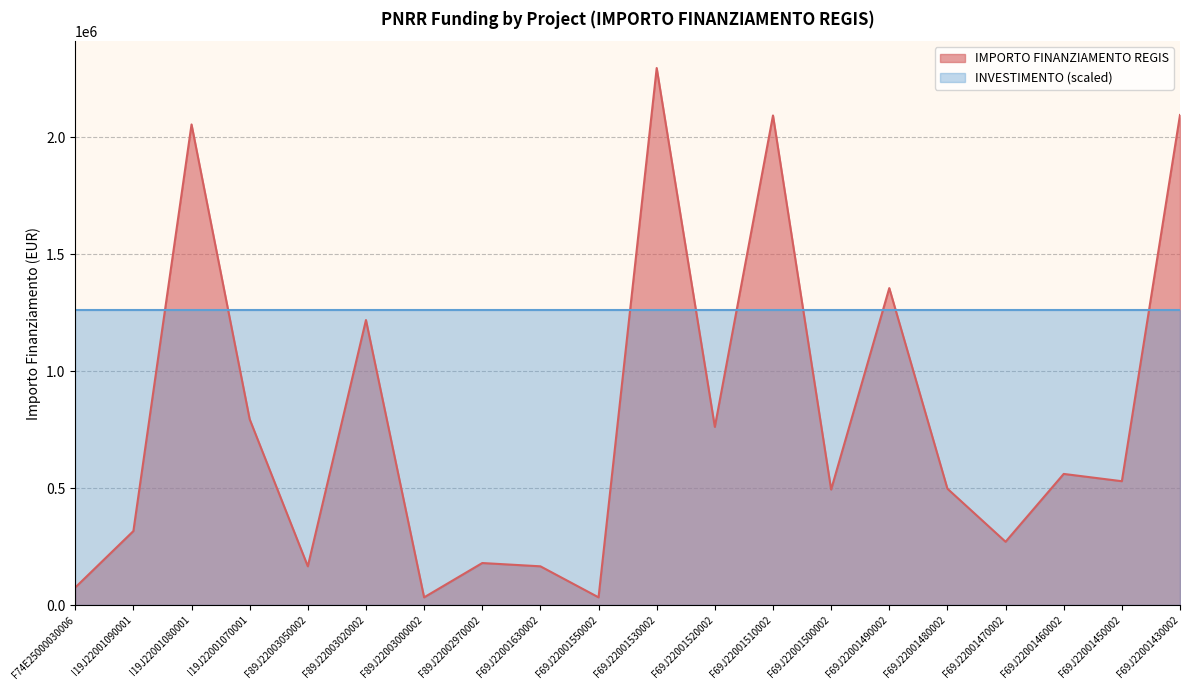

What is the ratio of the value at F74E25000030006 to the value at F69J22001460002?

0.1